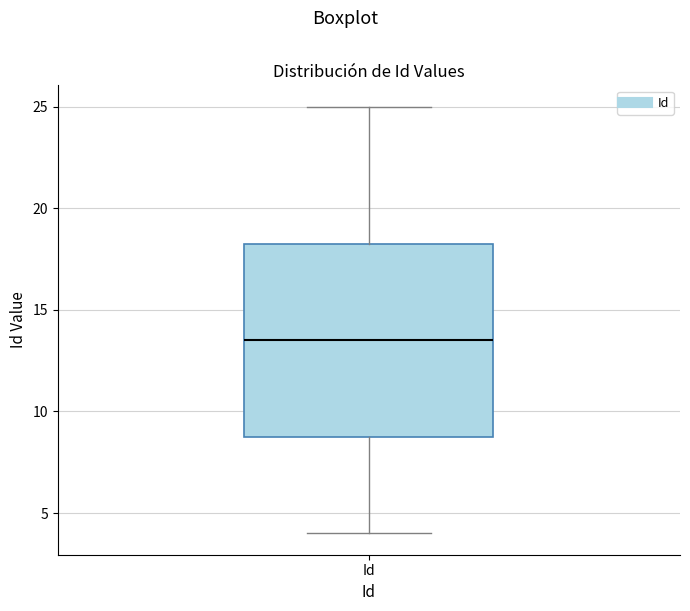

Transcribe this box plot: give where the median line is, the range the box spans, and where the two whiskers end, as read against the y-axis. The values are not printed on the chart, so give them approximately, as read against the axis.

median 13.5, box 9.0 to 18.5, whiskers 4.0 to 25.0